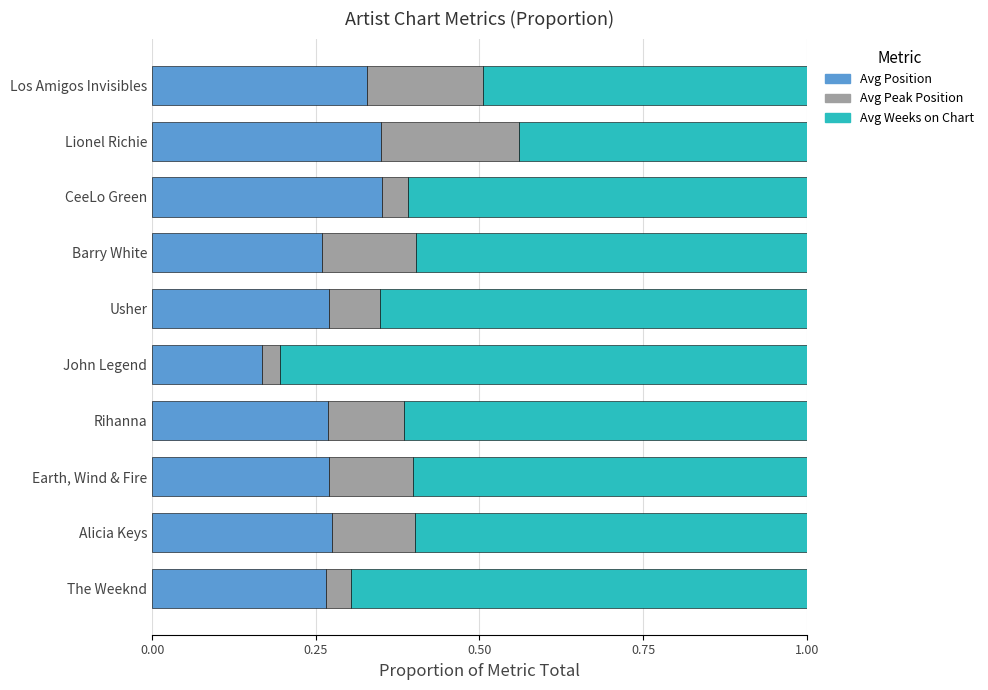

Where is Avg Position nearest to the value 0?

John Legend